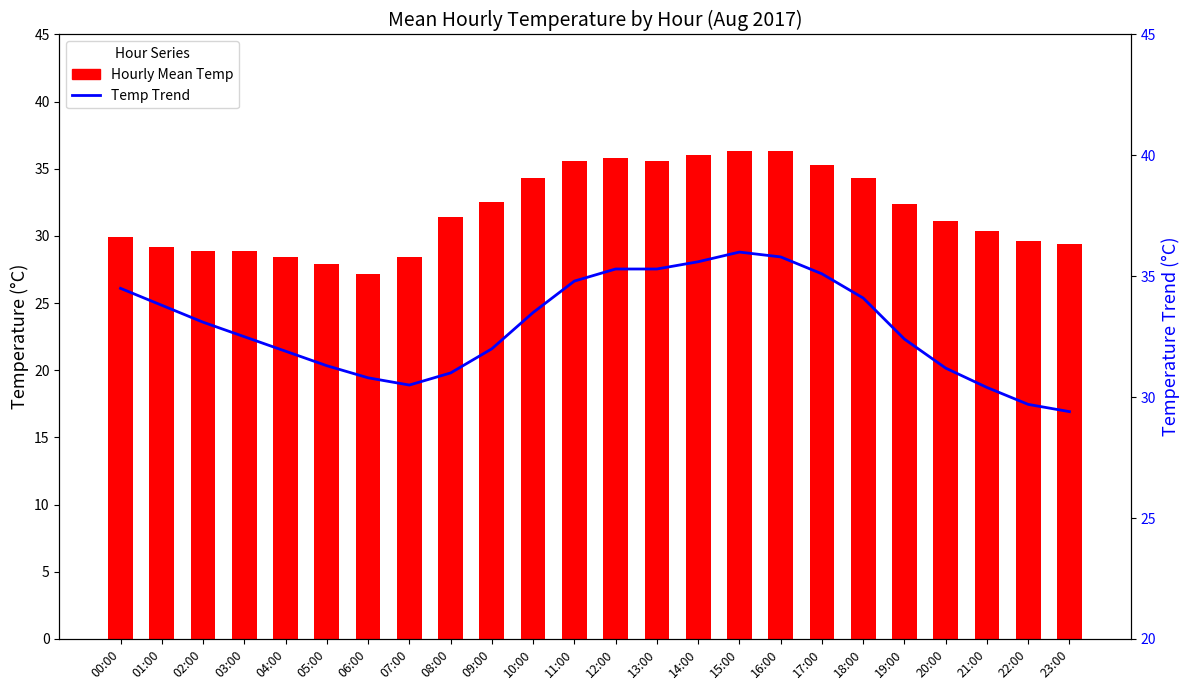

True or false: Temp Trend has a value of 34.5 at 00:00.

True